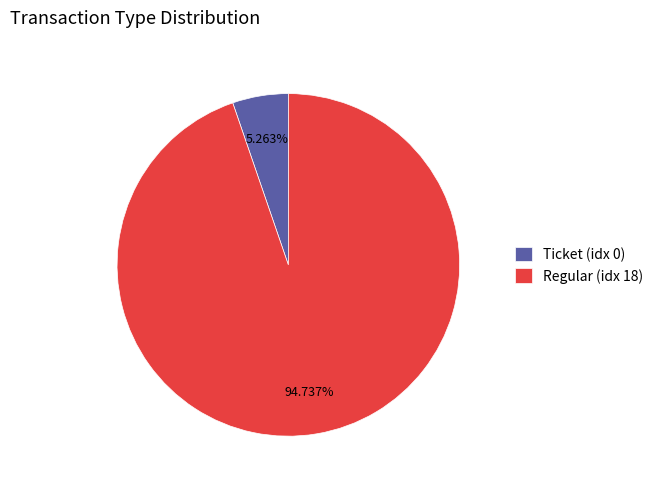

Is there any slice that represents more than half of the pie?

Yes